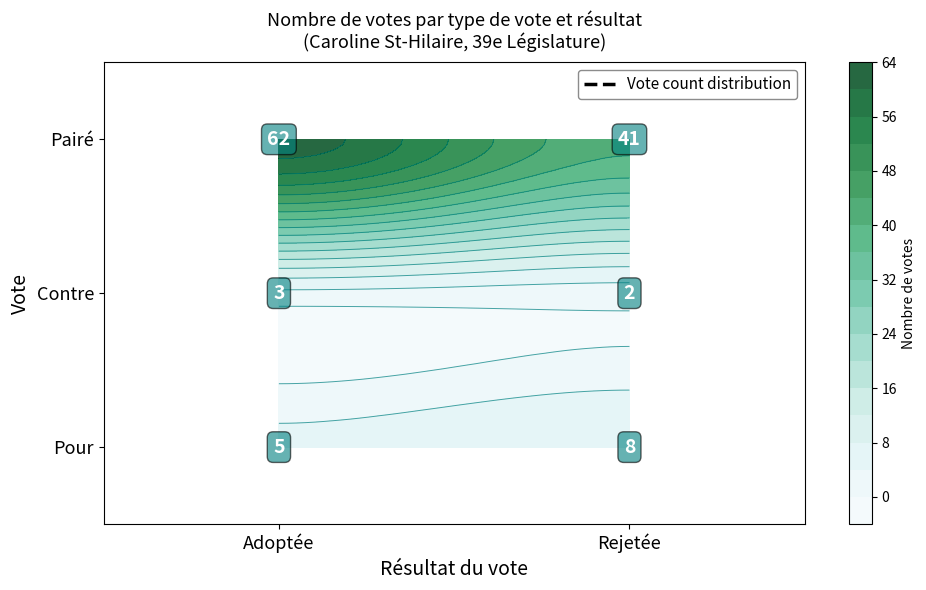

What is the difference between the maximum and minimum values in the Contre series?

1